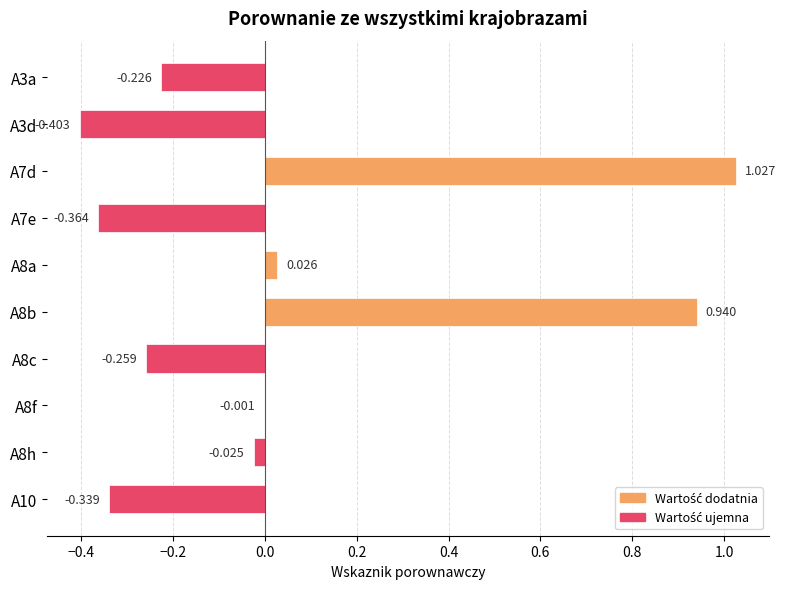

How many positive values are there?

3